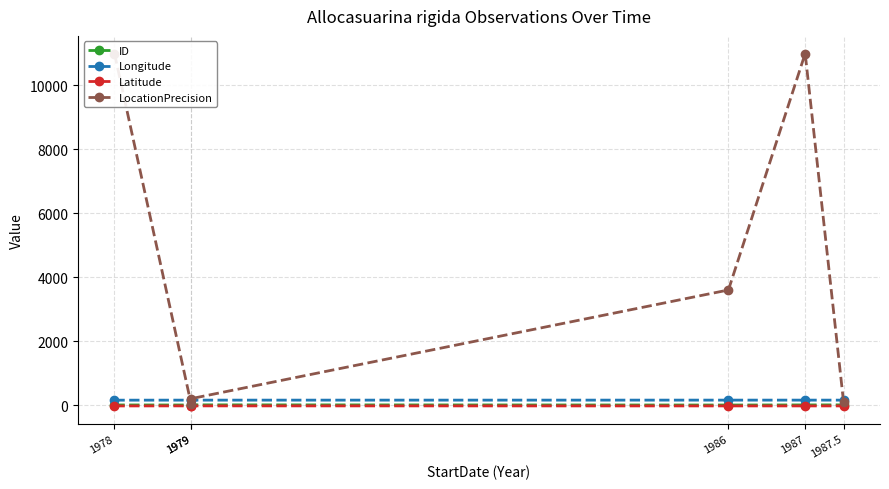

List the labels in order of Longitude value, smallest first.

1978, 1979, 1979, 1987.5, 1987, 1986